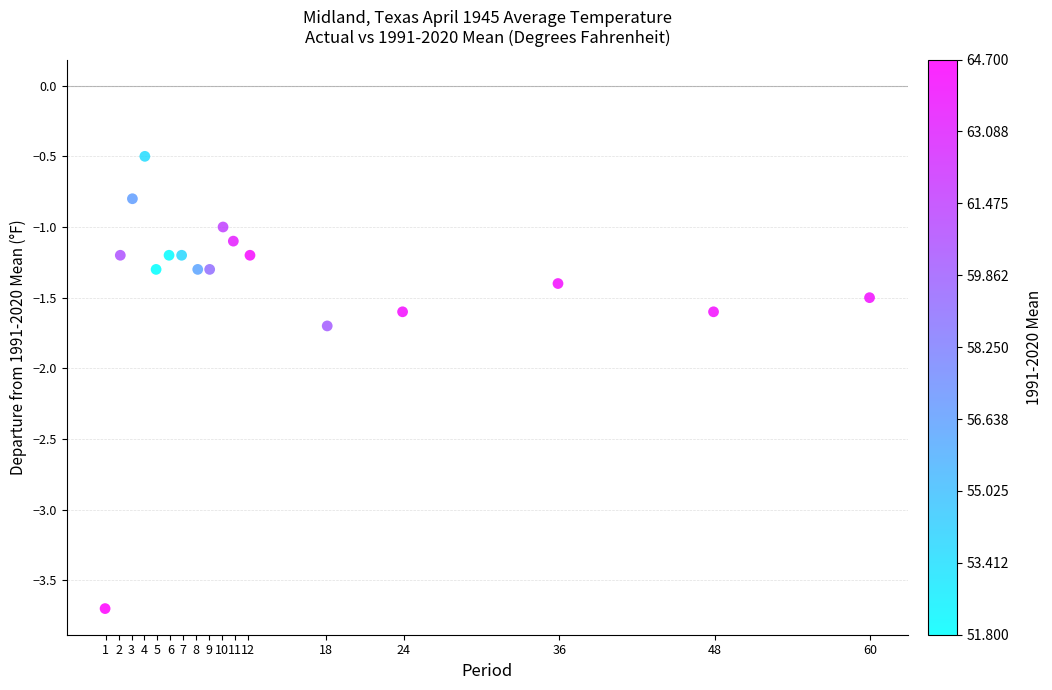

What is the range of X values (max minus min)?

59.0